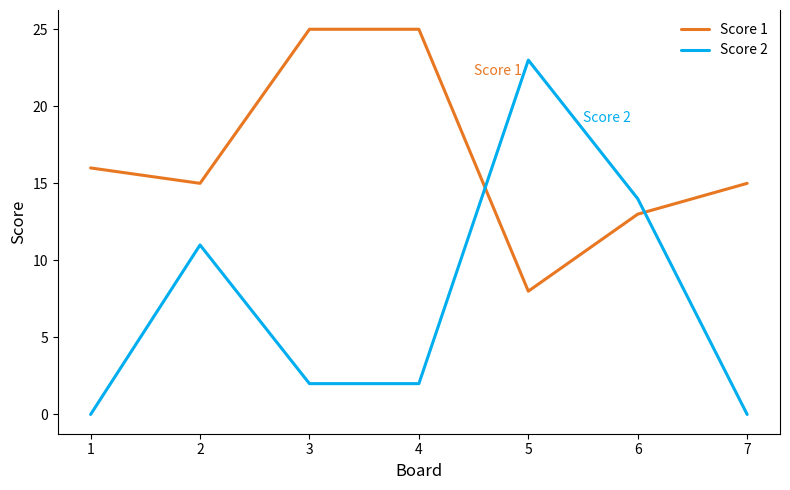

Rank the series at 3 from lowest to highest value.

Score 2, Score 1